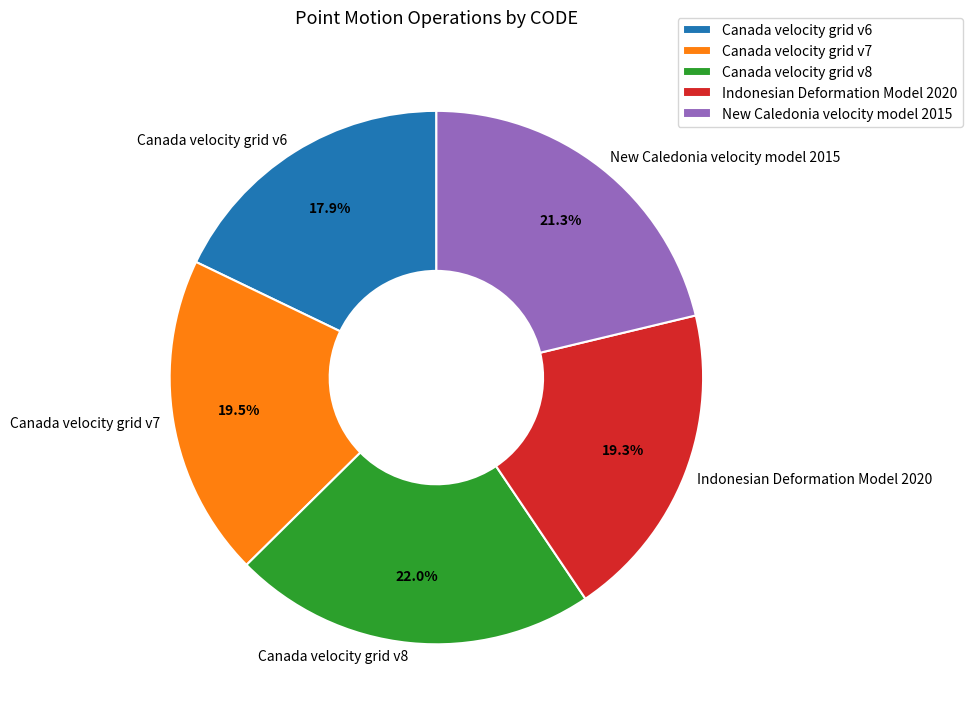

To the nearest percent, what portion does Indonesian Deformation Model 2020 represent?

19%